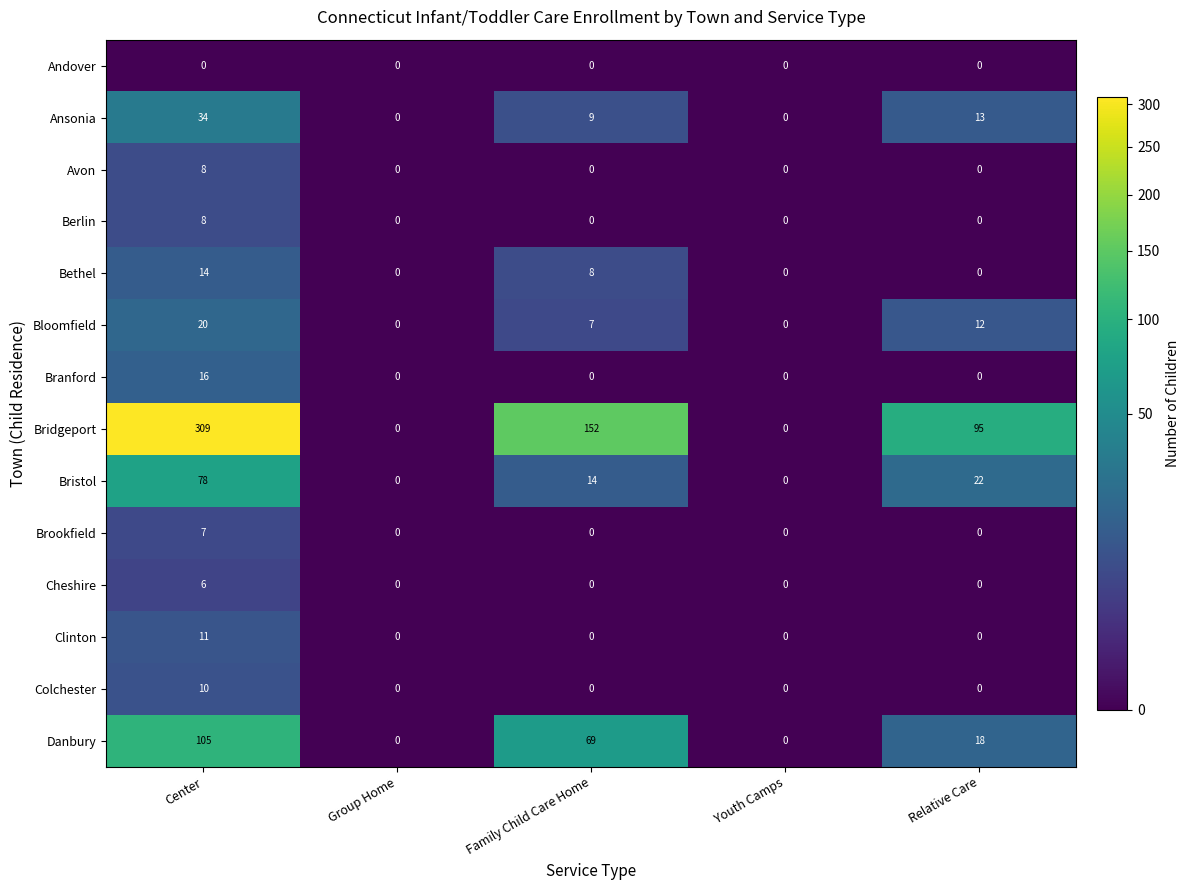

Which category has the highest value across all series?

Center